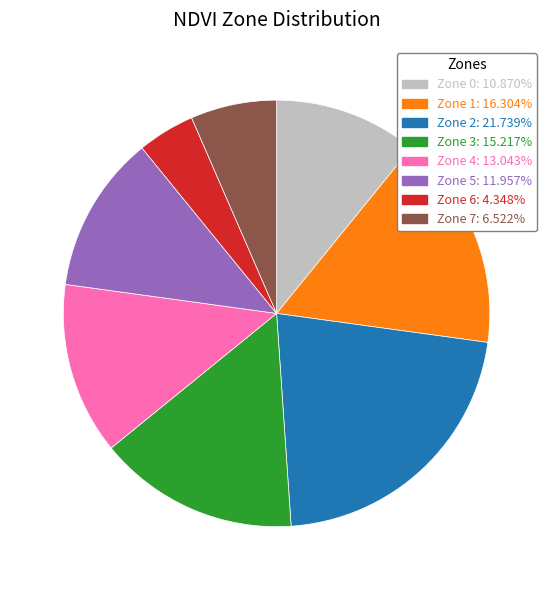

Which category has the biggest portion of the pie?

Zone 2